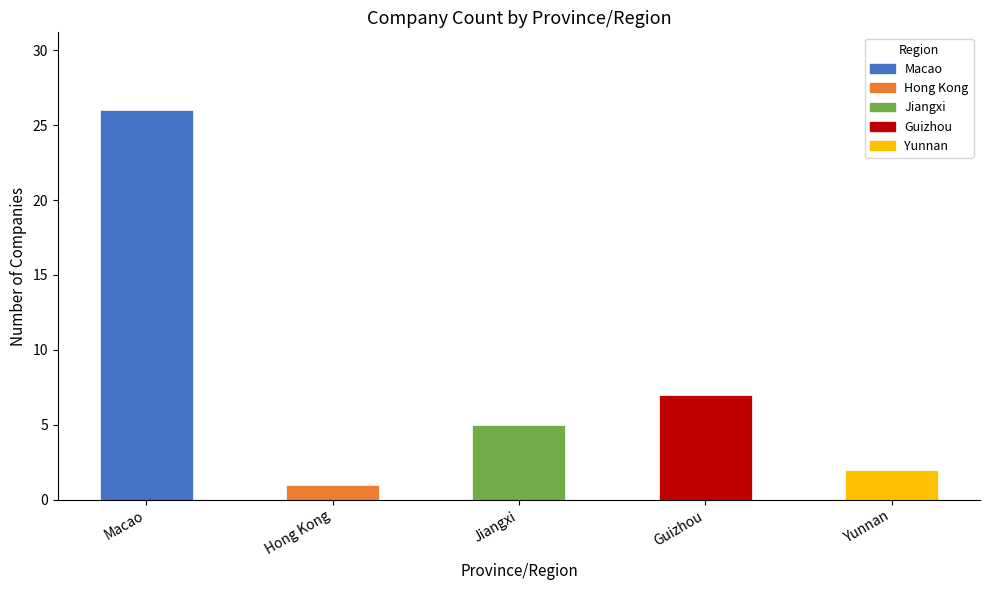

Where is the data nearest to the value 13?

Guizhou